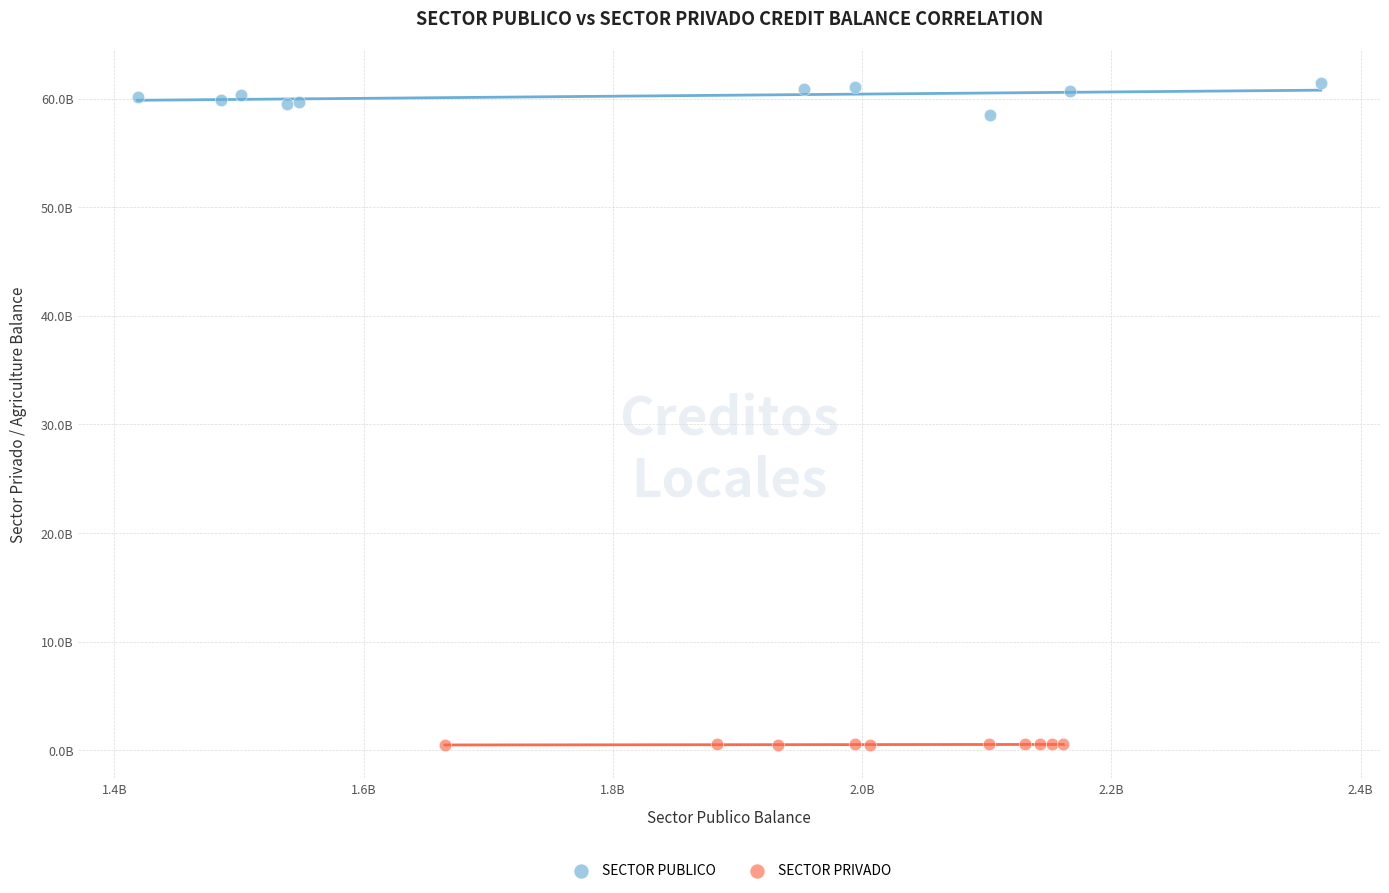

Which series has the largest Y range (max minus min)?

SECTOR PUBLICO